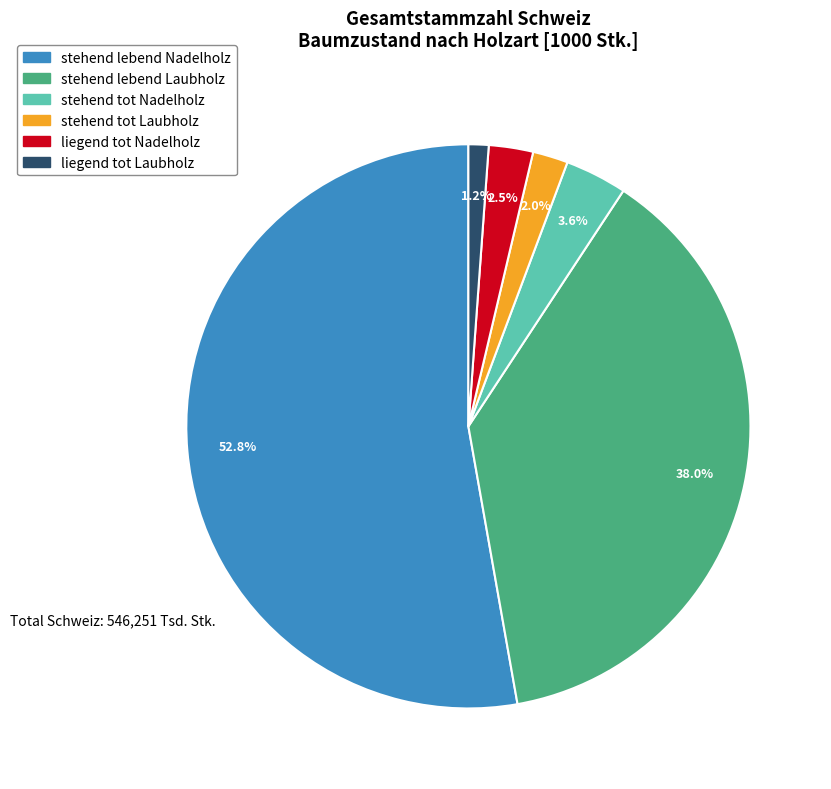

Which slice is the smallest?

liegend tot Laubholz